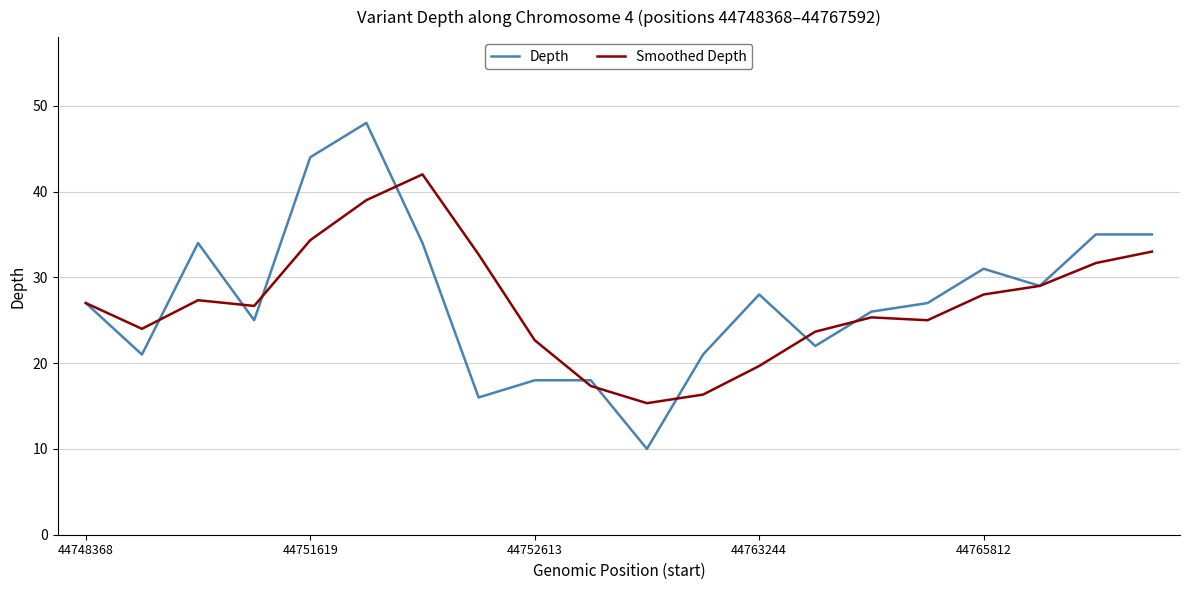

How many lines are shown in the chart?

2